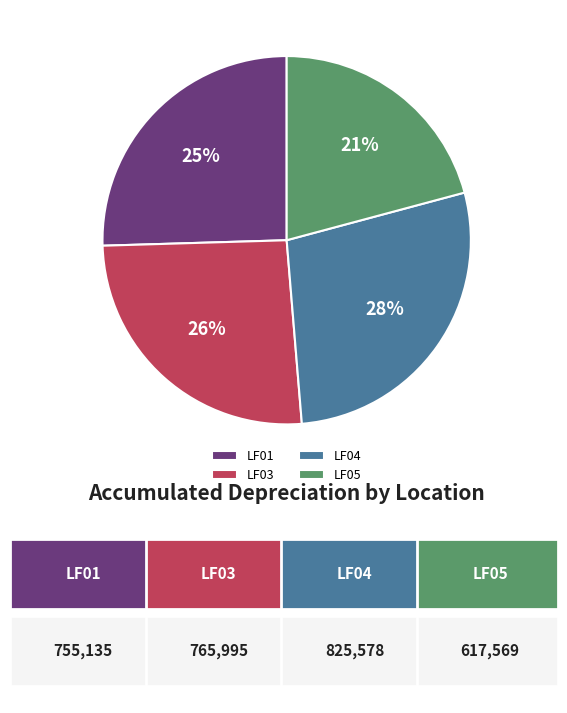

How many slices are in this pie chart?

4